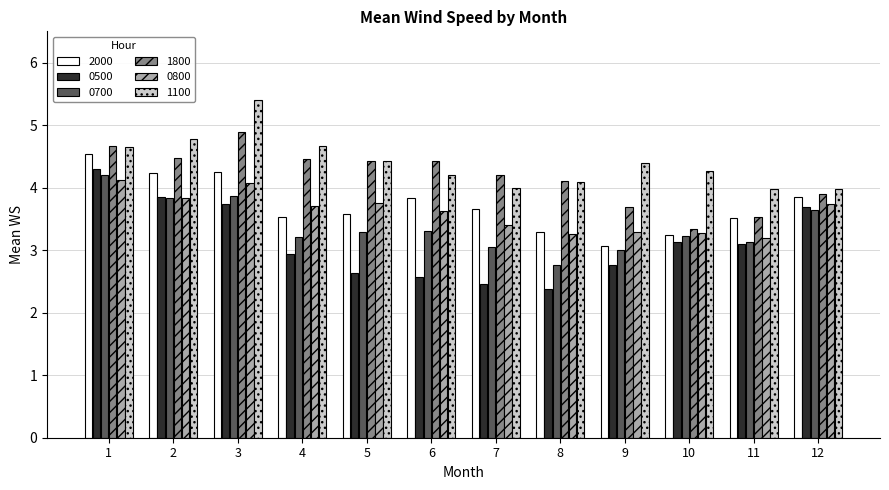

At which label does 0500 first exceed 3?

1